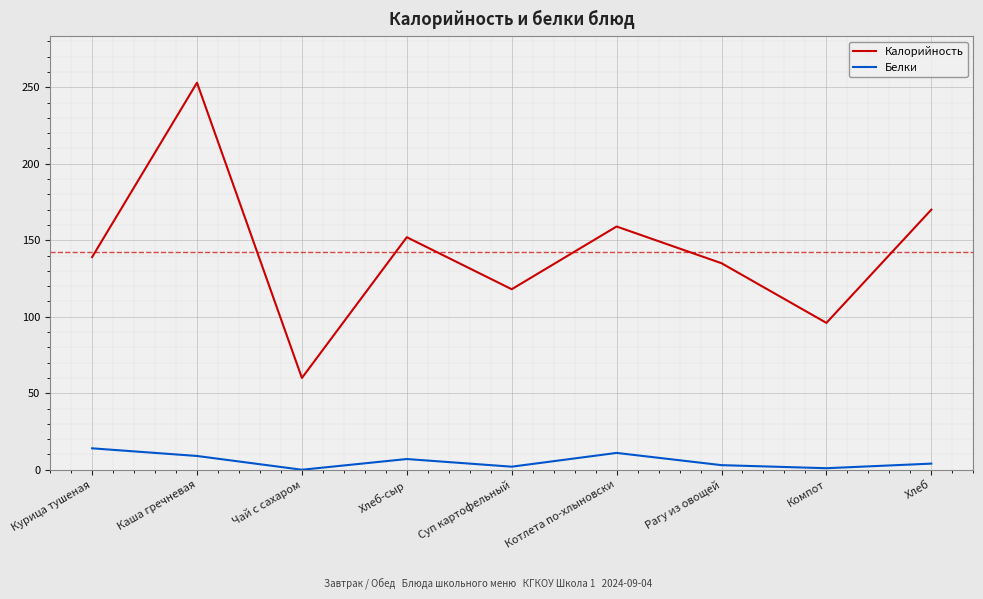

Rank the series by their average value, from lowest to highest.

Белки, Калорийность